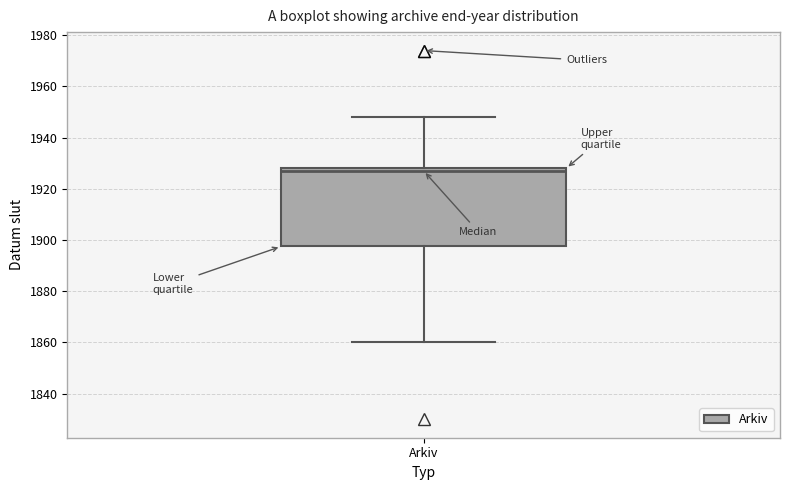

Read this box plot against the y-axis: the position of the median line, the range covered by the box, and the ends of both whiskers. The values are not printed on the chart, so give them approximately, as read against the axis.

median 1928 (just below the box's upper edge), box 1898 to 1928, whiskers 1860 to 1948